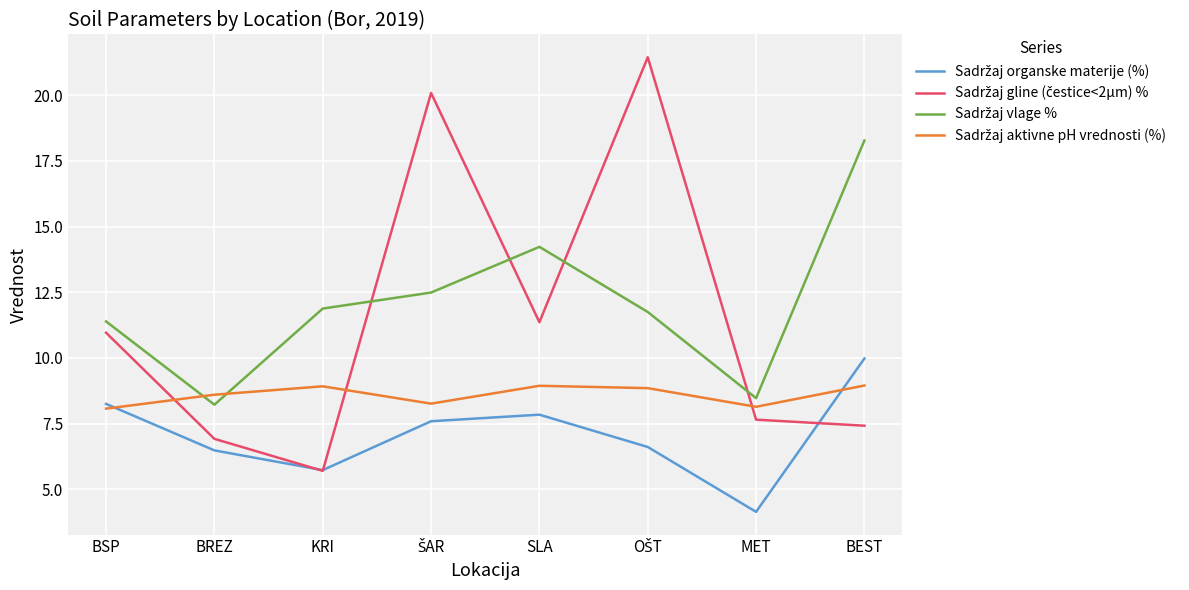

What is the spread (max minus min) of values at KRI?

6.2